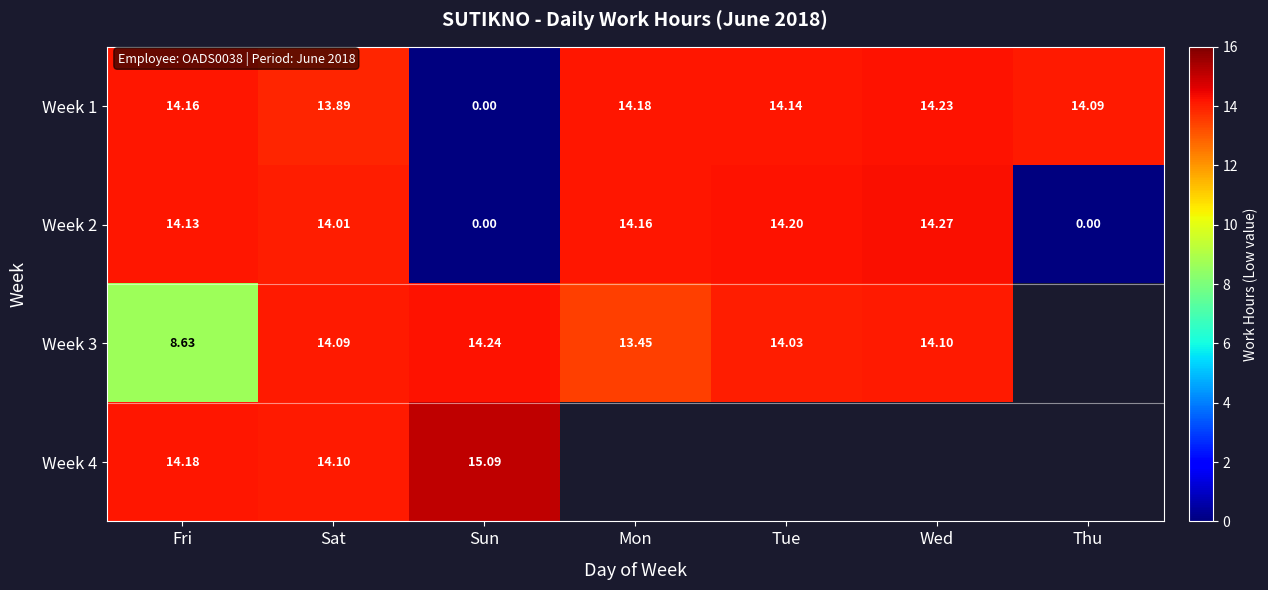

Rank the categories by Week 1 value from highest to lowest.

Wed, Mon, Fri, Tue, Thu, Sat, Sun